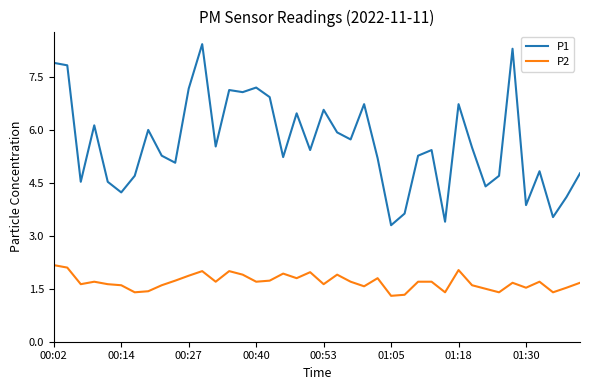

Rank the series by their average value, from highest to lowest.

P1, P2